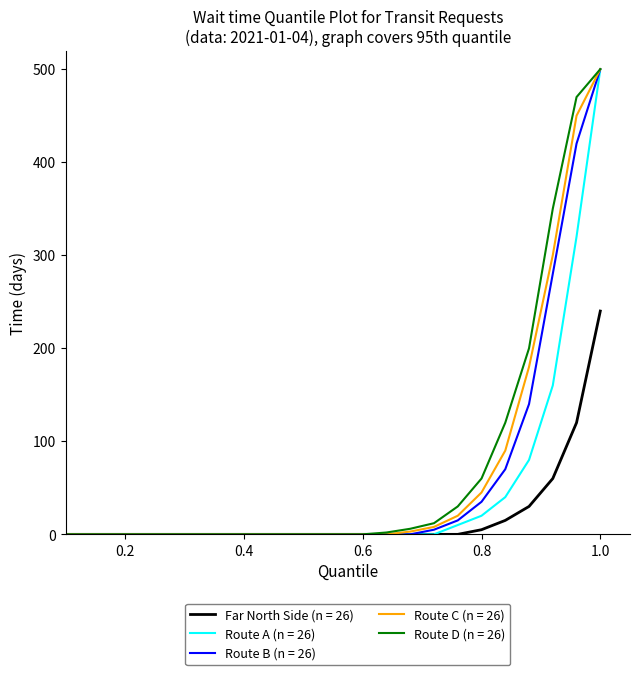

What is the difference between the second highest and second lowest values in the Route B (n = 26) series?

420